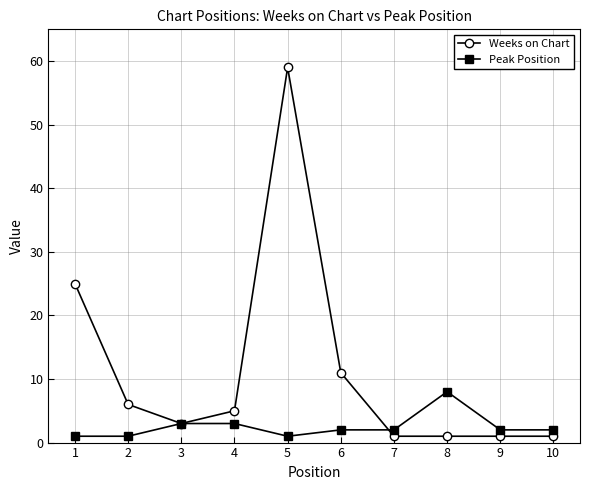

After their last crossing, which series has the higher values: Weeks on Chart or Peak Position?

Peak Position